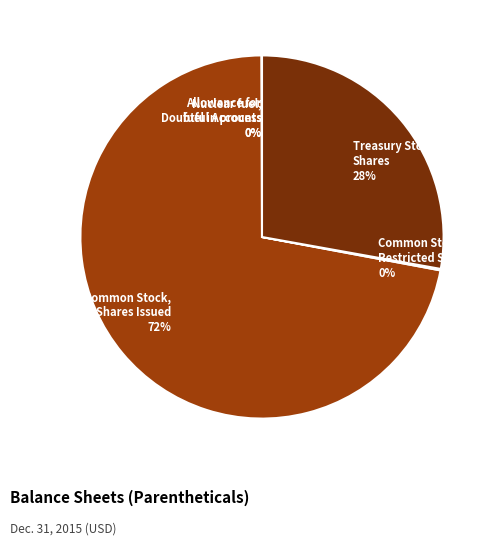

Which slice is the largest?

Common Stock, Shares Issued